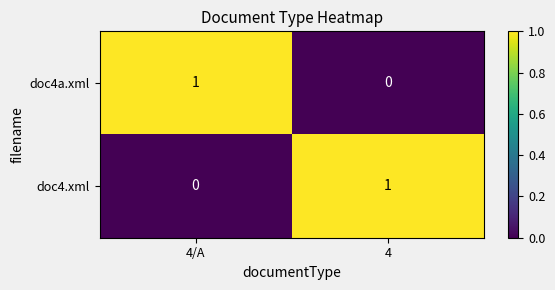

Rank the categories by doc4a.xml value from lowest to highest.

4, 4/A